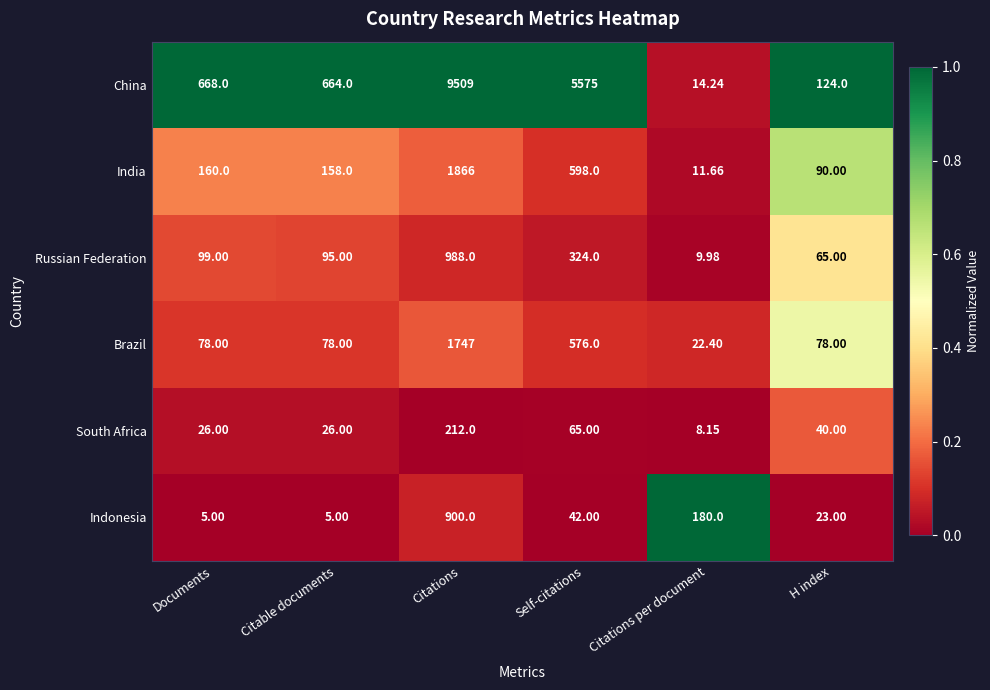

At which label does Indonesia first exceed 42?

Citations